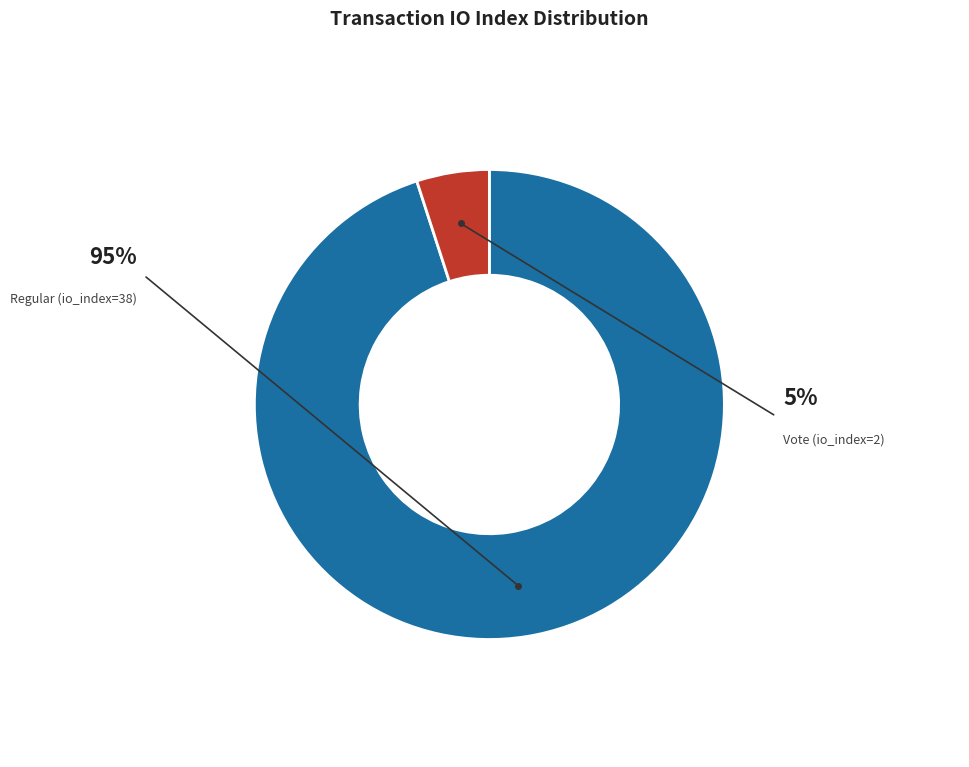

Which category has the smallest portion of the pie?

Vote (io_index=2)